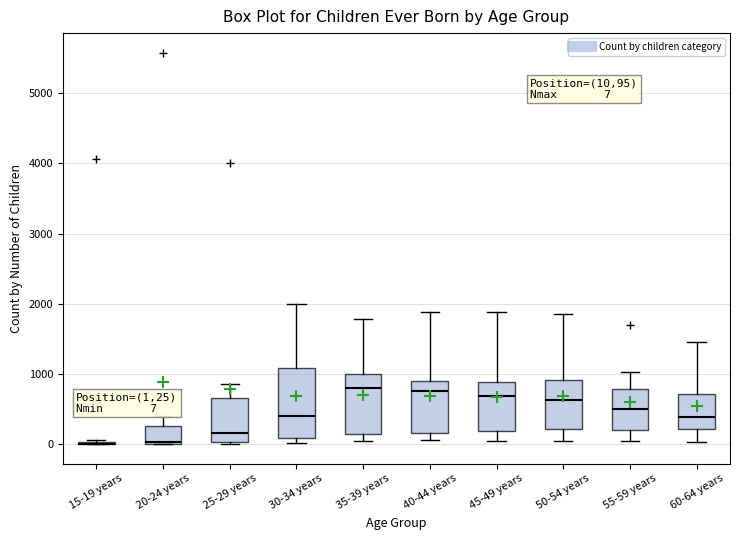

Comparing the boxes themselves (not the whiskers), which one is the tallest?

30-34 years